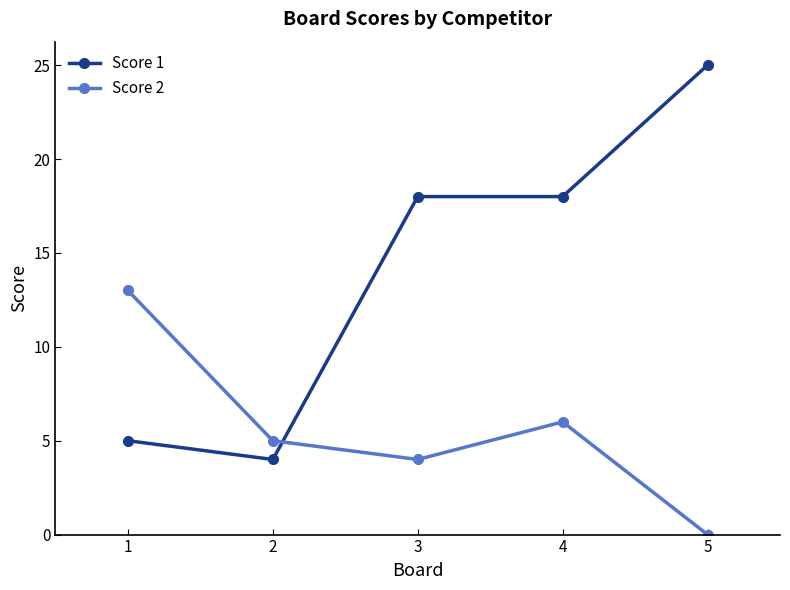

At 3, list the series in order from largest to smallest.

Score 1, Score 2